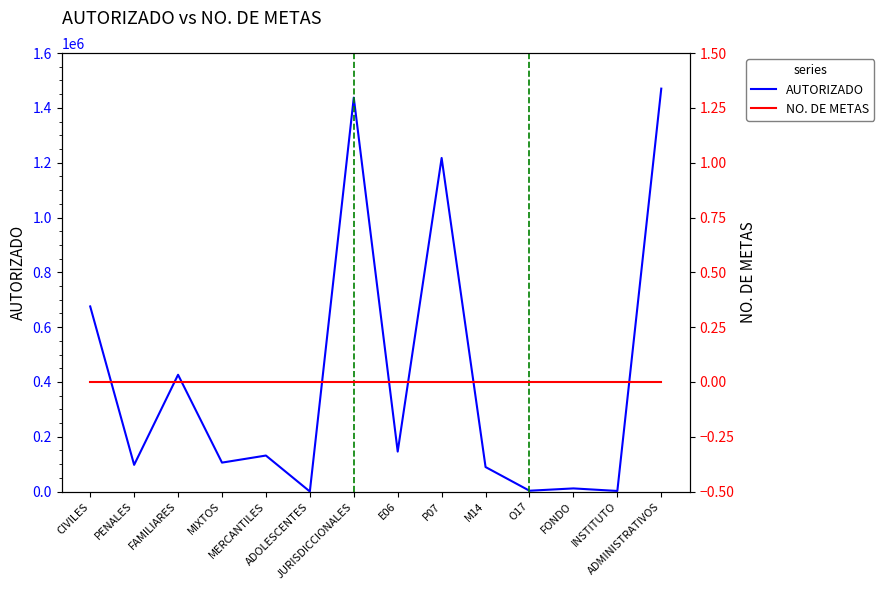

True or false: NO. DE METAS and AUTORIZADO intersect in this chart.

False